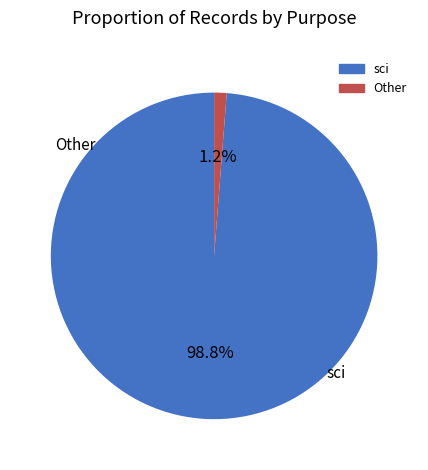

How many segments does this pie chart have?

2